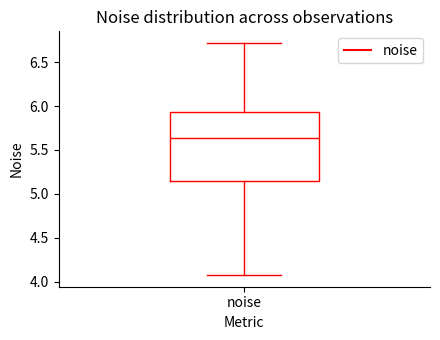

Where does the lower whisker of the box for noise end on the y-axis? The values are not printed on the chart, so give them approximately, as read against the axis.

4.10